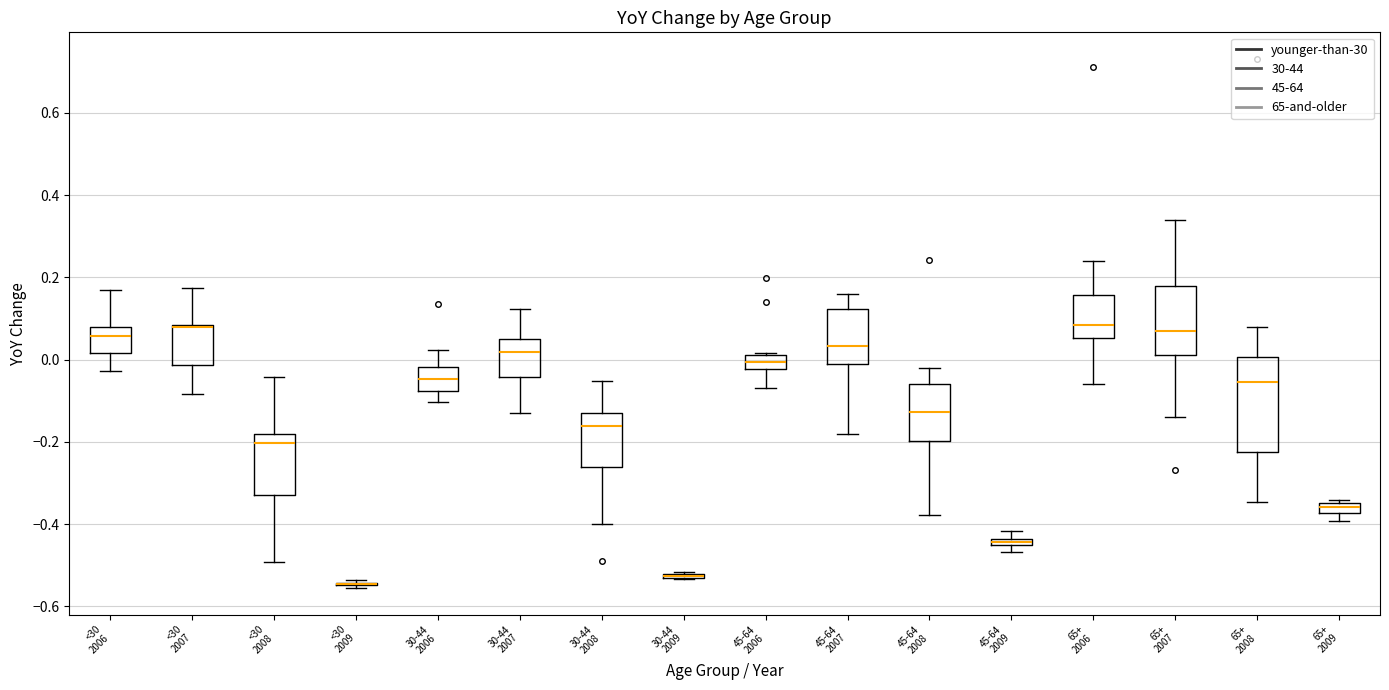

Where does the upper whisker of the box for 65+ 2008 end on the y-axis? The values are not printed on the chart, so give them approximately, as read against the axis.

0.08